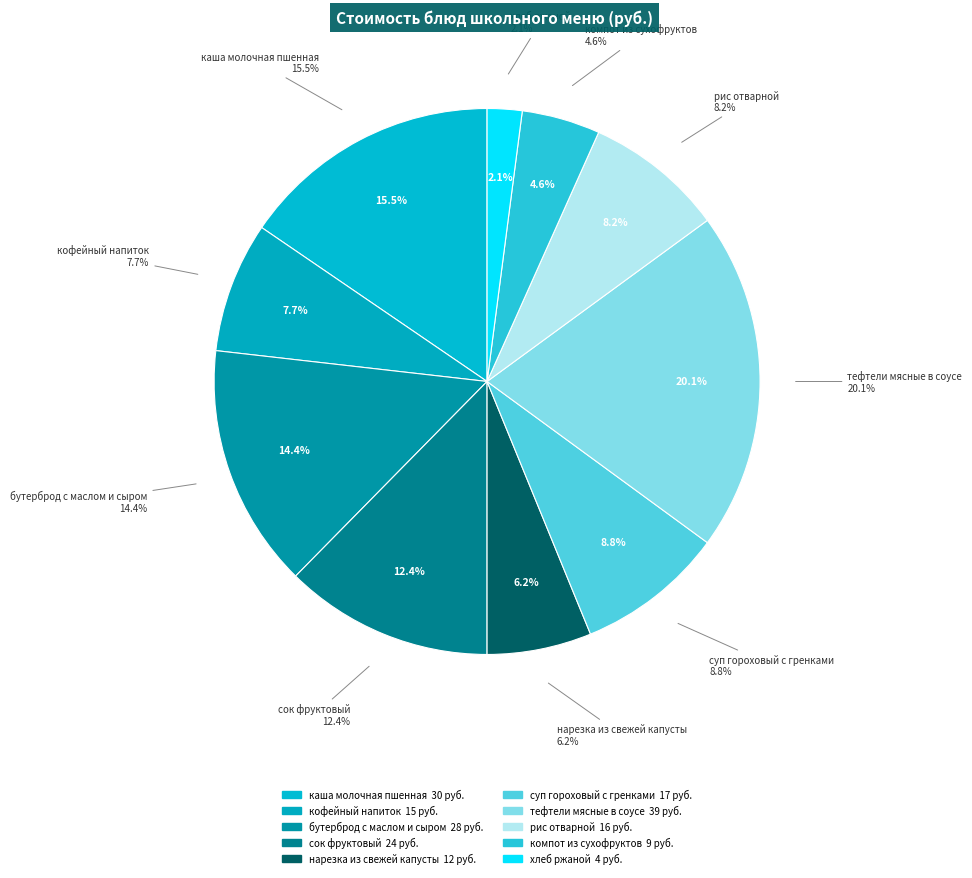

Is there any slice that represents more than half of the pie?

No